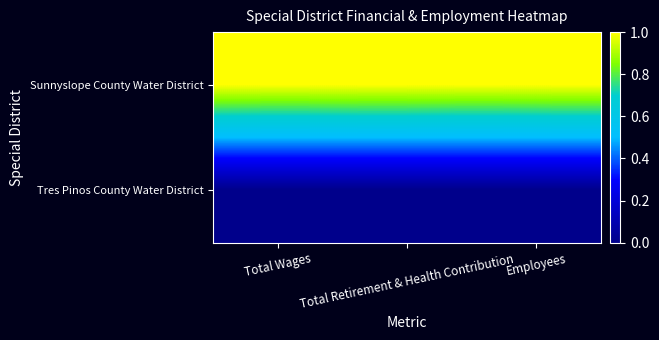

Between Total Wages and Total Retirement & Health Contribution, which series saw the biggest shift?

Sunnyslope County Water District